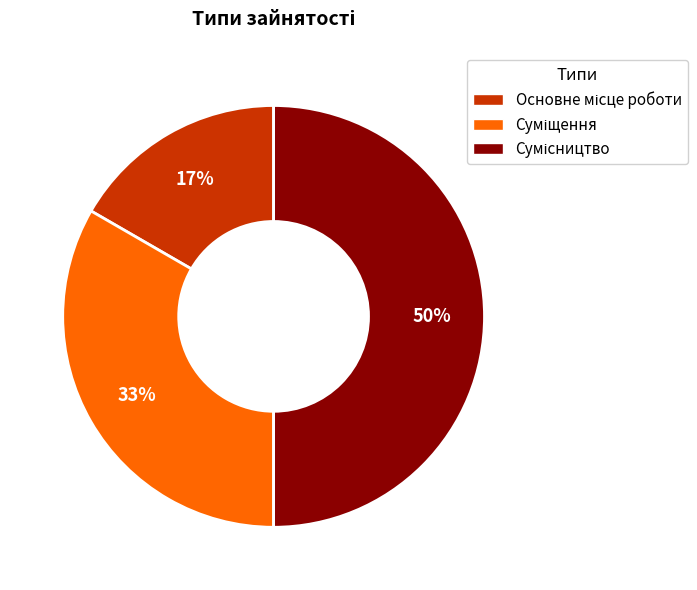

To the nearest percent, what is the difference between the largest and smallest slice percentages?

33%